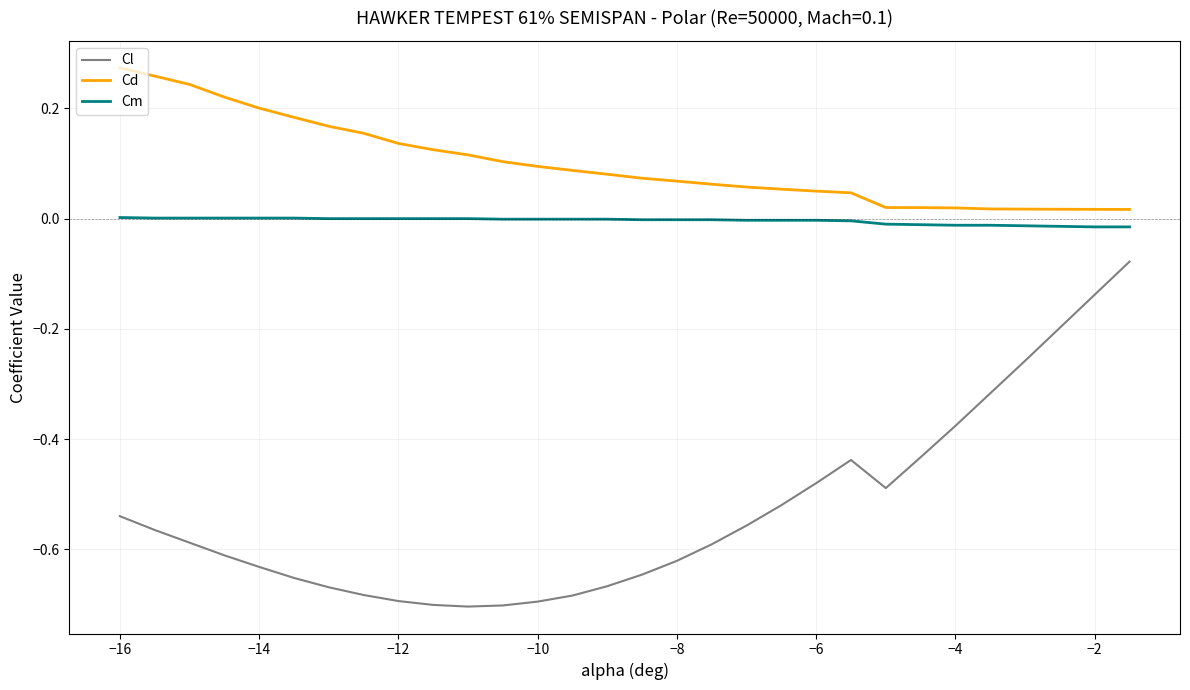

What is the difference between the maximum and minimum values in the Cl series?

0.6